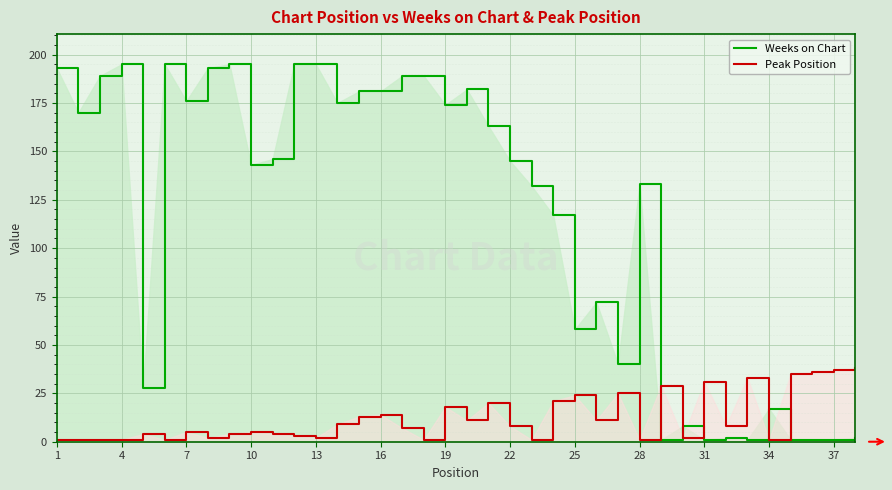

At which category does Weeks on Chart reach its first local peak?

4